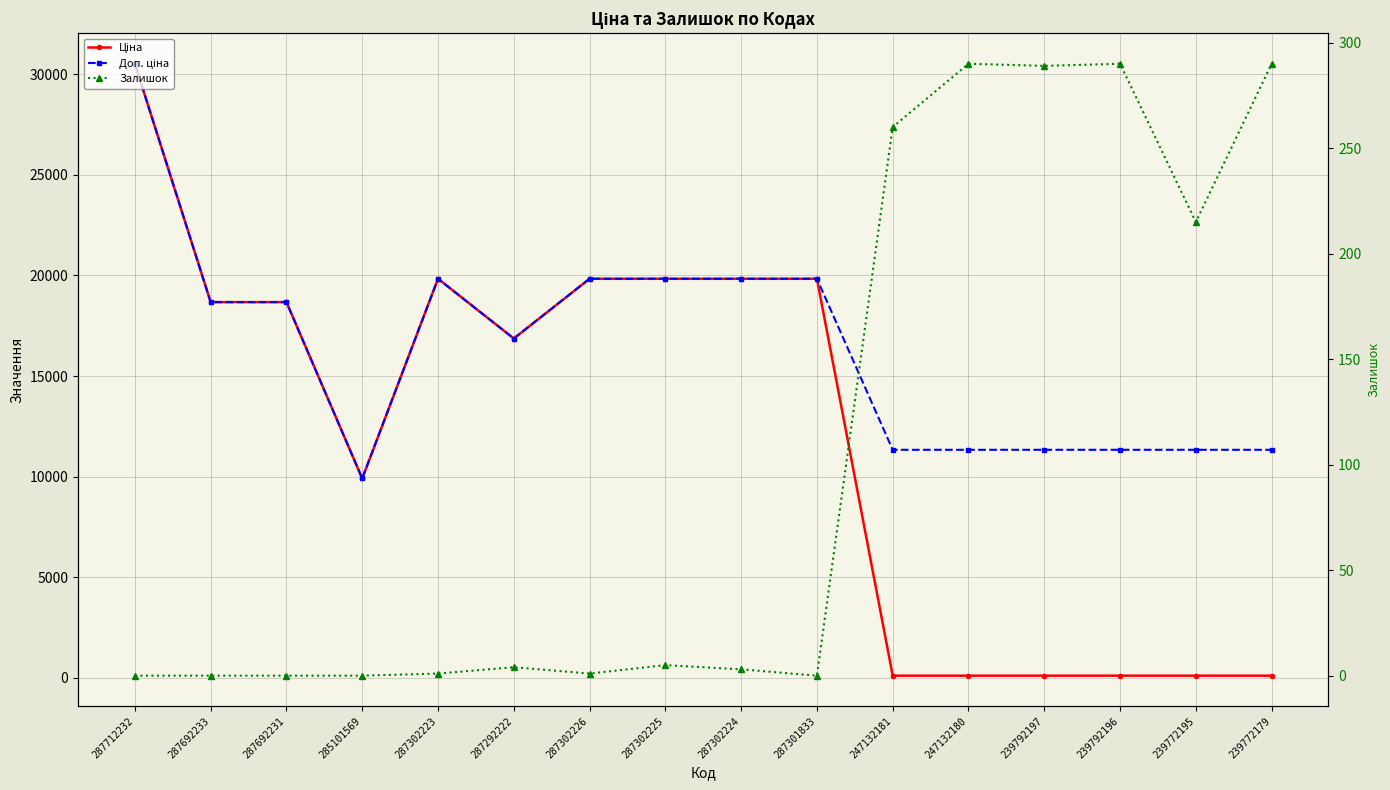

Reading left to right, extract all data points from this chart.

Ціна: 287712232=30512.3	287692233=18671.5	287692231=18671.5	285101569=9908.5	287302223=19831.1	287292222=16863.2	287302226=19831.1	287302225=19831.1	287302224=19831.1	287301833=19831.1	247132181=113.3	247132180=113.3	239792197=113.3	239792196=113.3	239772195=113.3	239772179=113.3
Доп. ціна: 287712232=30512.3	287692233=18671.5	287692231=18671.5	285101569=9908.5	287302223=19831.1	287292222=16863.2	287302226=19831.1	287302225=19831.1	287302224=19831.1	287301833=19831.1	247132181=11334.0	247132180=11334.0	239792197=11334.0	239792196=11334.0	239772195=11334.0	239772179=11334.0
Залишок: 287712232=0.0	287692233=0.0	287692231=0.0	285101569=0.0	287302223=1.0	287292222=4.0	287302226=1.0	287302225=5.0	287302224=3.0	287301833=0.0	247132181=260.0	247132180=290.0	239792197=289.0	239792196=290.0	239772195=215.0	239772179=290.0